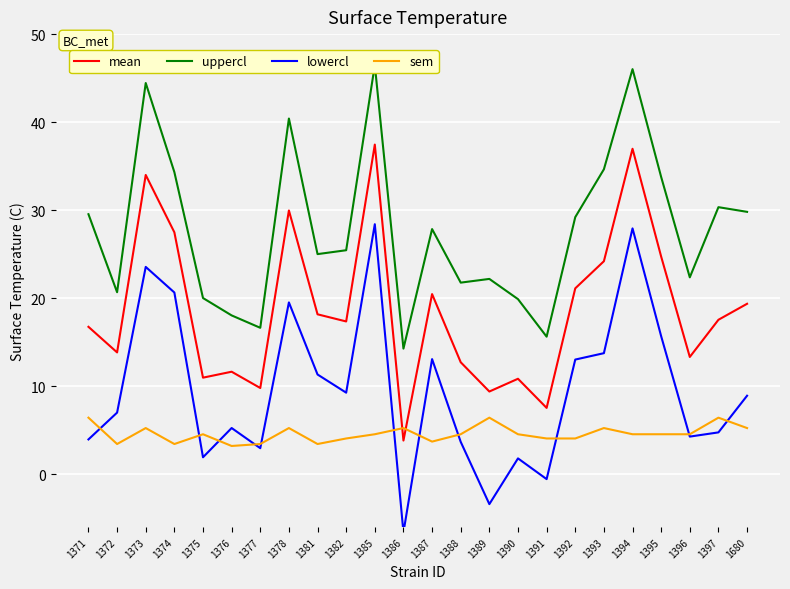

What is the lowest value of the uppercl series?

14.3